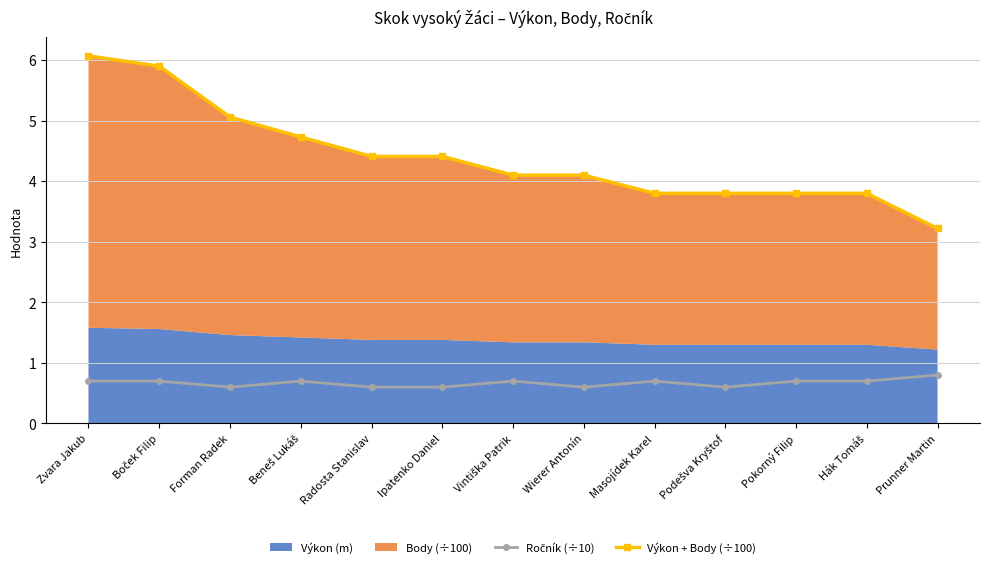

What value does the Ročník (÷10) series have at Hák Tomáš?

0.7